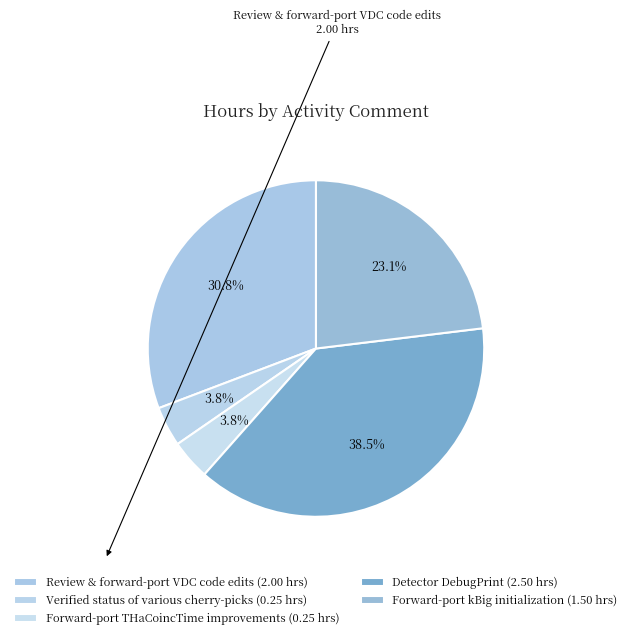

Is Forward-port kBig initialization the majority of the pie?

No